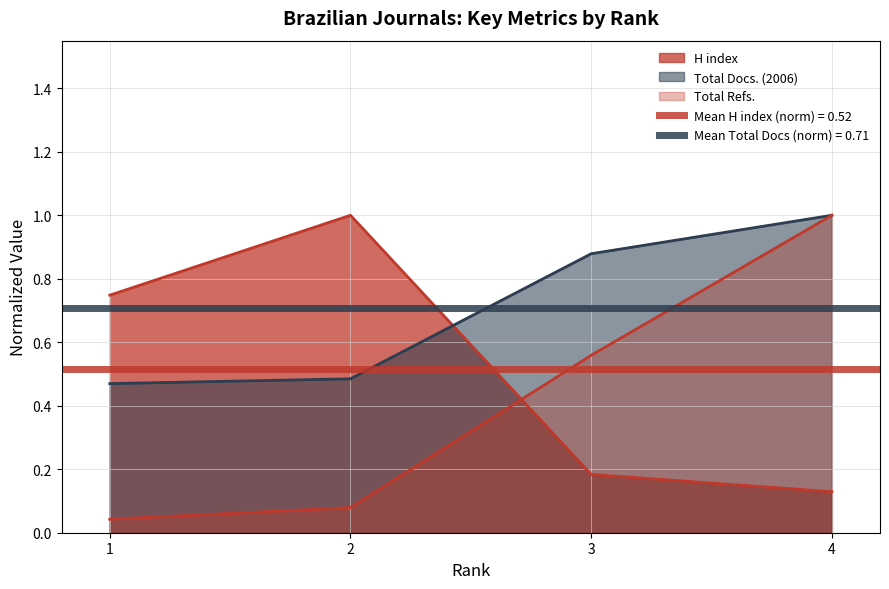

True or false: Total Refs. has a value of 0.8 at 3.

False